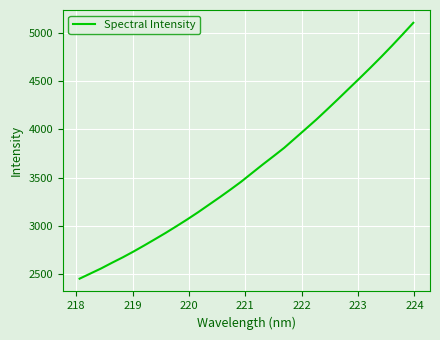

What is the smallest value displayed?

2454.7